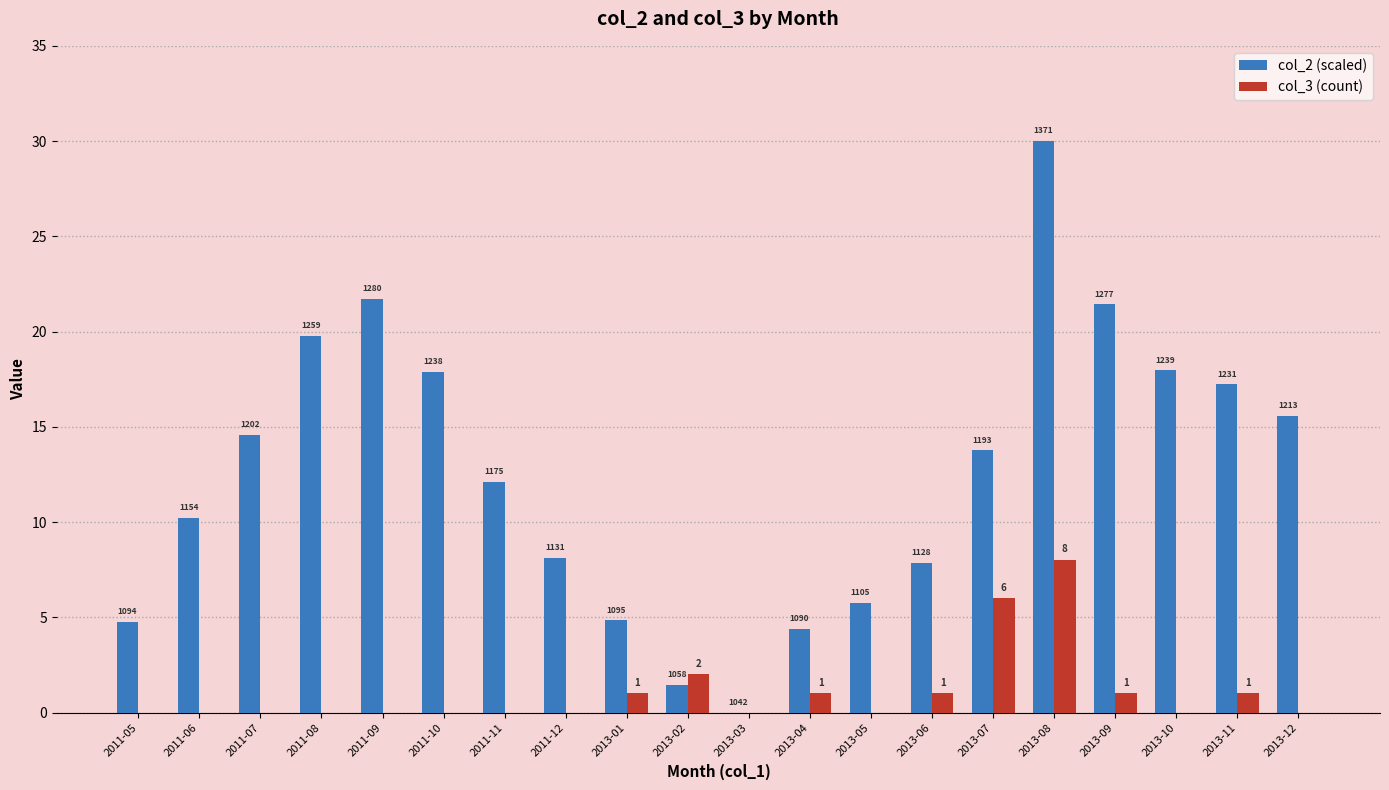

What is the difference between the maximum and second lowest values in the col_3 (count) series?

8.0